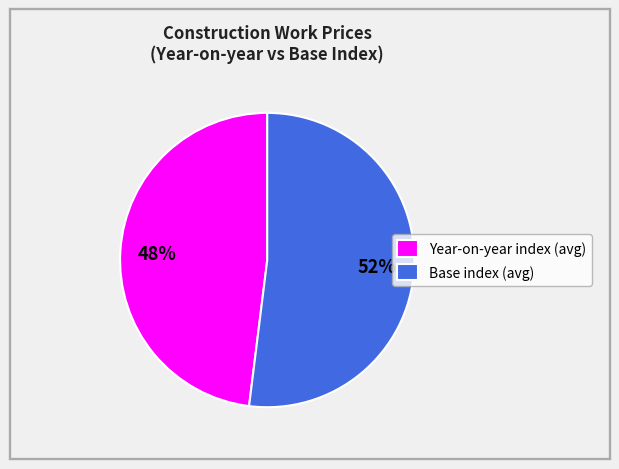

Which has a higher value, Year-on-year index (avg) or Base index (avg)?

Base index (avg)